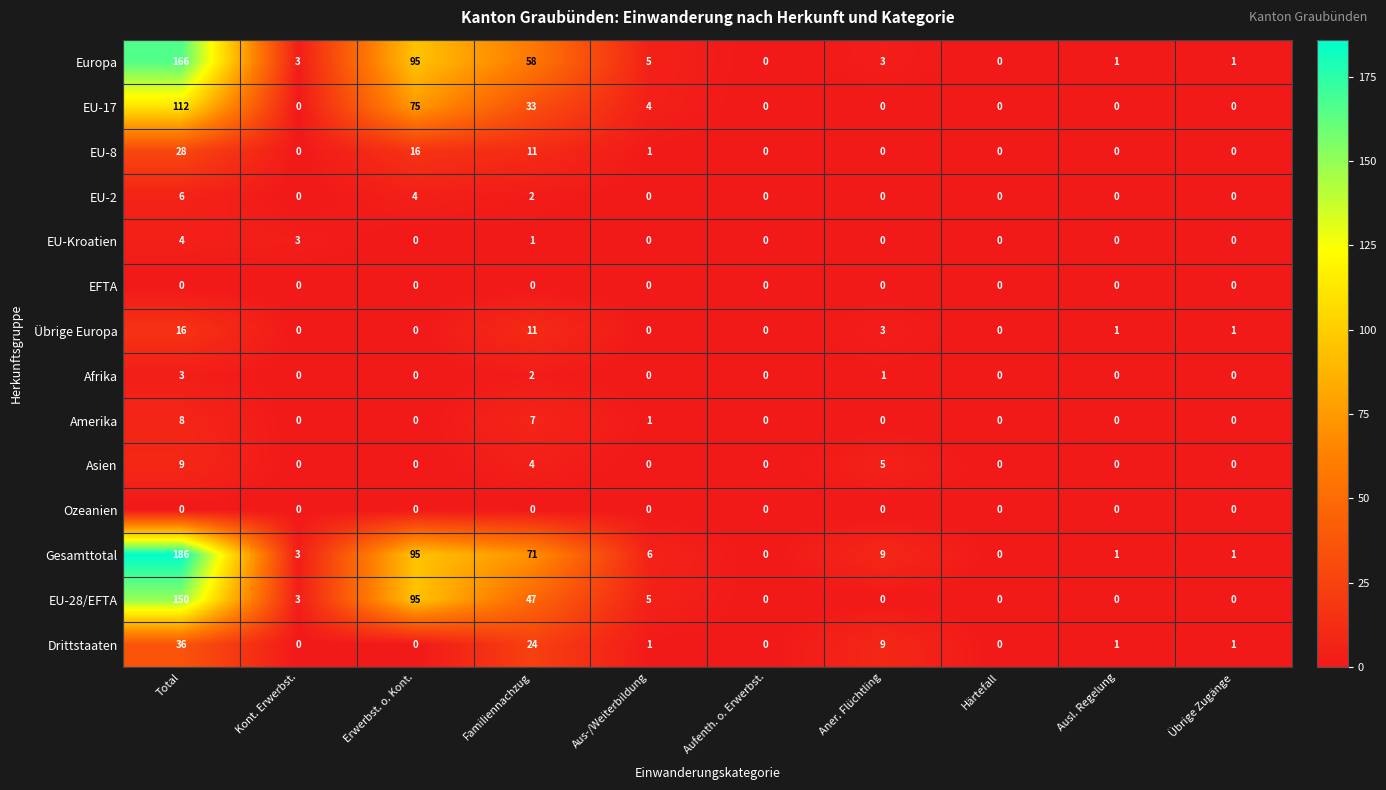

Where is Asien nearest to the value 4?

Familiennachzug